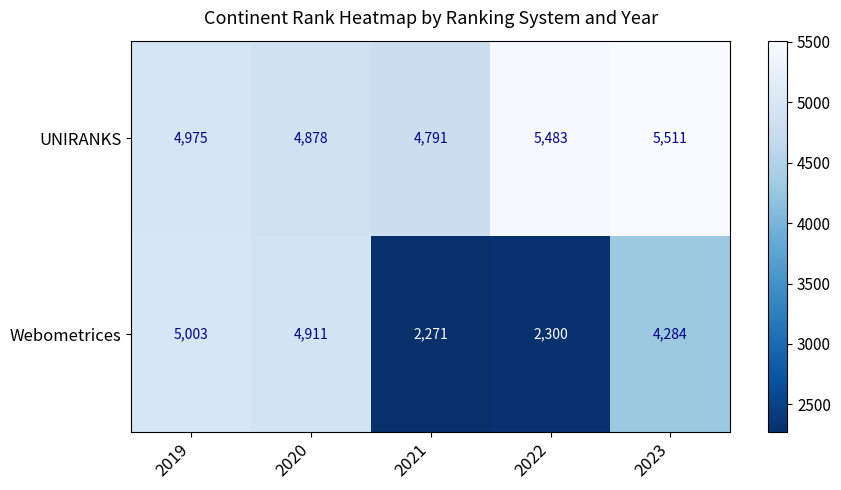

Reading left to right, list all the values displayed in this chart.

UNIRANKS: 2019=4975	2020=4878	2021=4791	2022=5483	2023=5511
Webometrices: 2019=5003	2020=4911	2021=2271	2022=2300	2023=4284